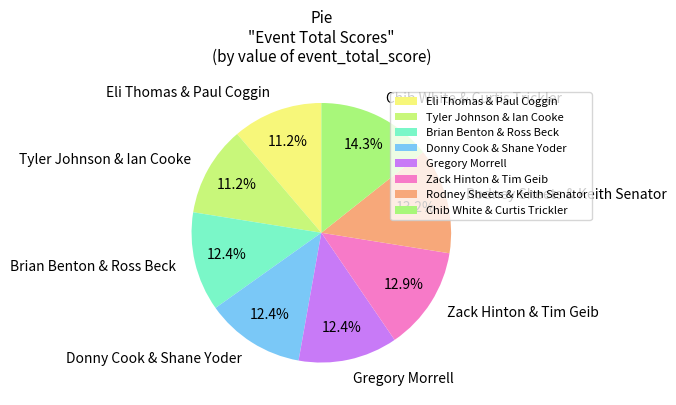

Which slice is the largest?

Chib White & Curtis Trickler